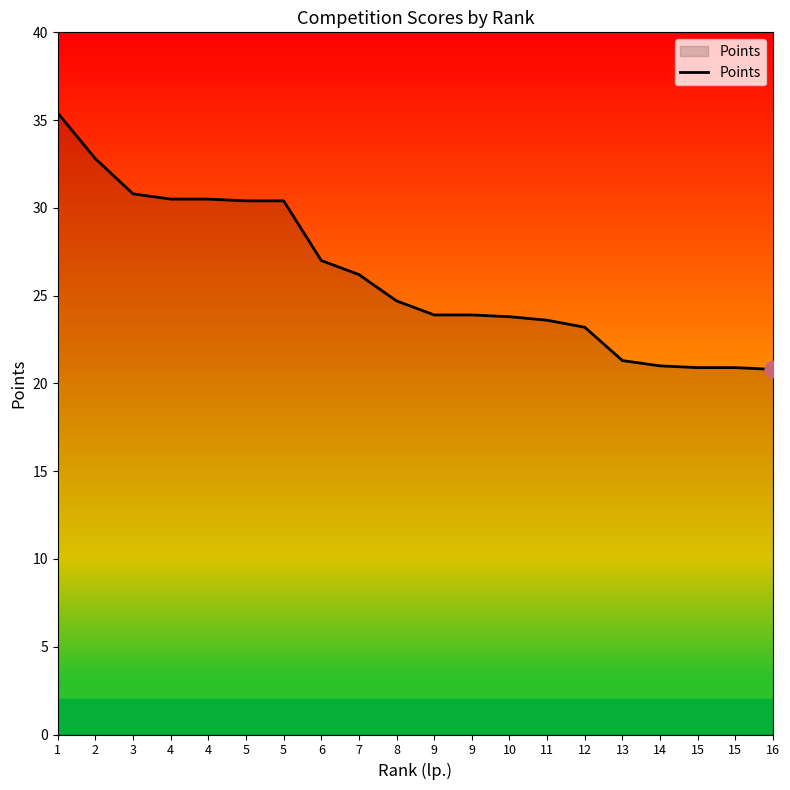

How many lines are shown in the chart?

1